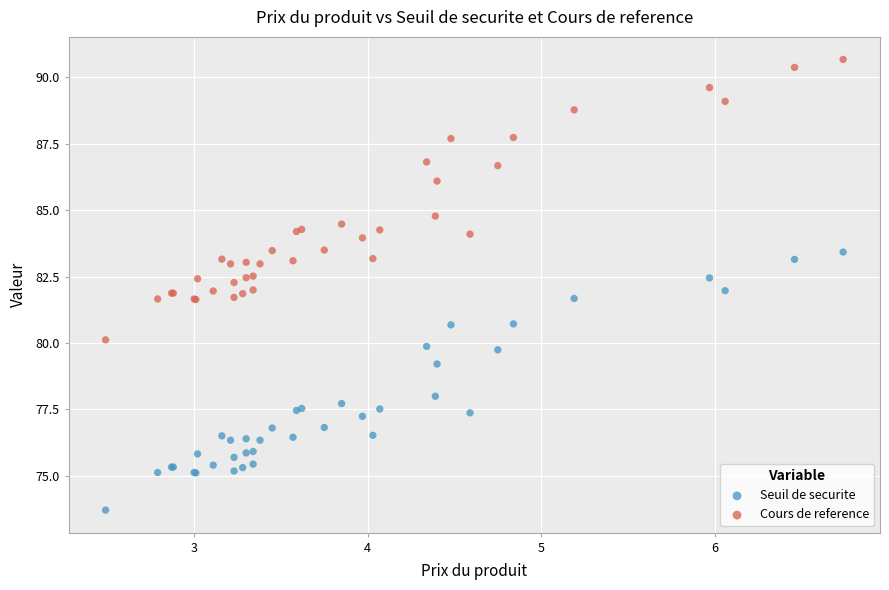

Which series contains the lowest Y value?

Seuil de securite